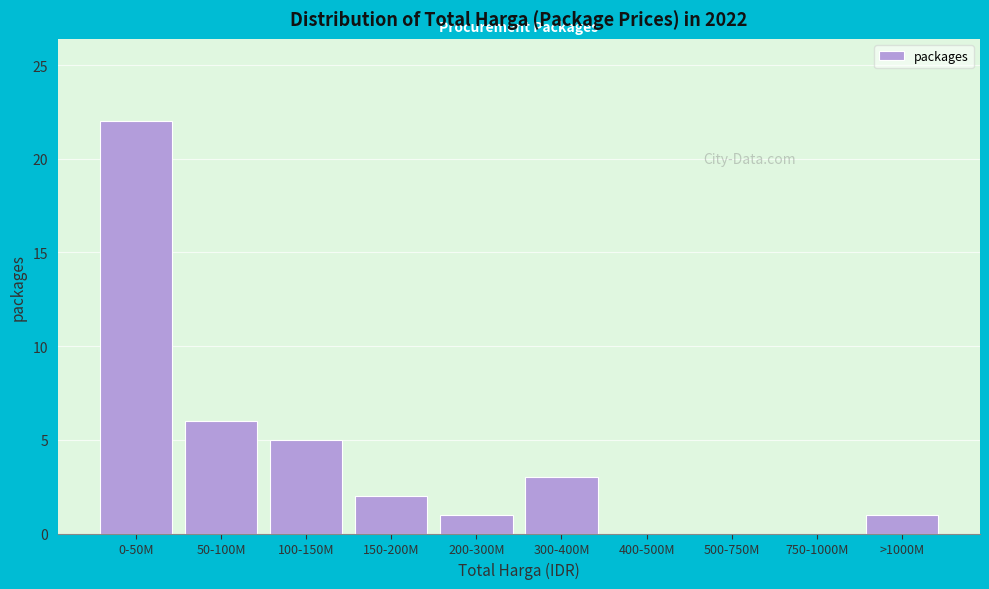

Reading left to right, transcribe all the data shown in this chart.

0-50M=22	50-100M=6	100-150M=5	150-200M=2	200-300M=1	300-400M=3	400-500M=0	500-750M=0	750-1000M=0	>1000M=1